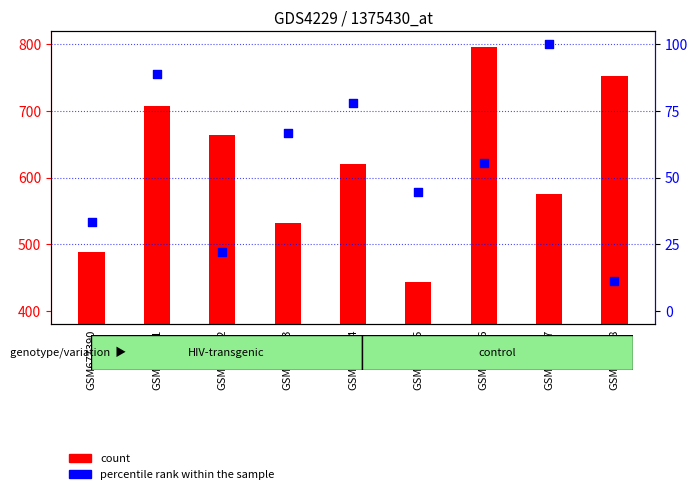

Which series contains the highest Y value?

count